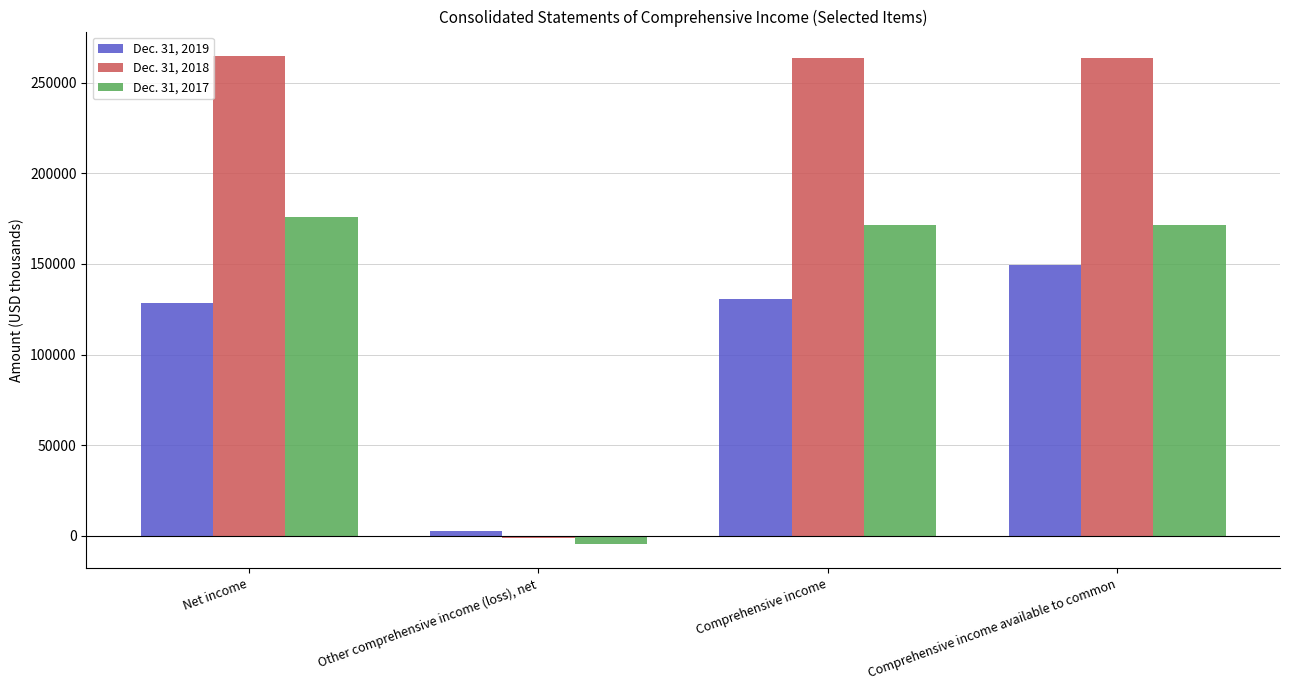

Which label corresponds to the smallest value in the chart?

Other comprehensive income (loss), net